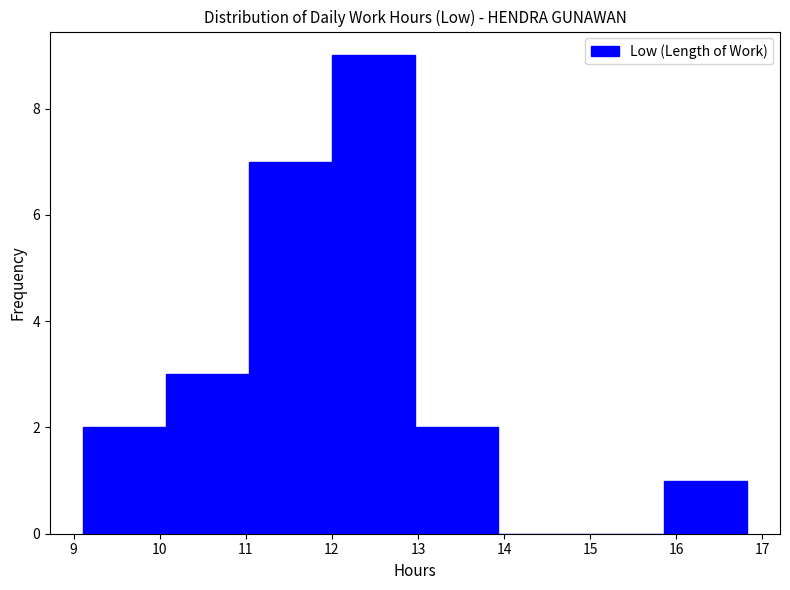

Which range on the x-axis has the tallest bar?

12.0 to 13.0